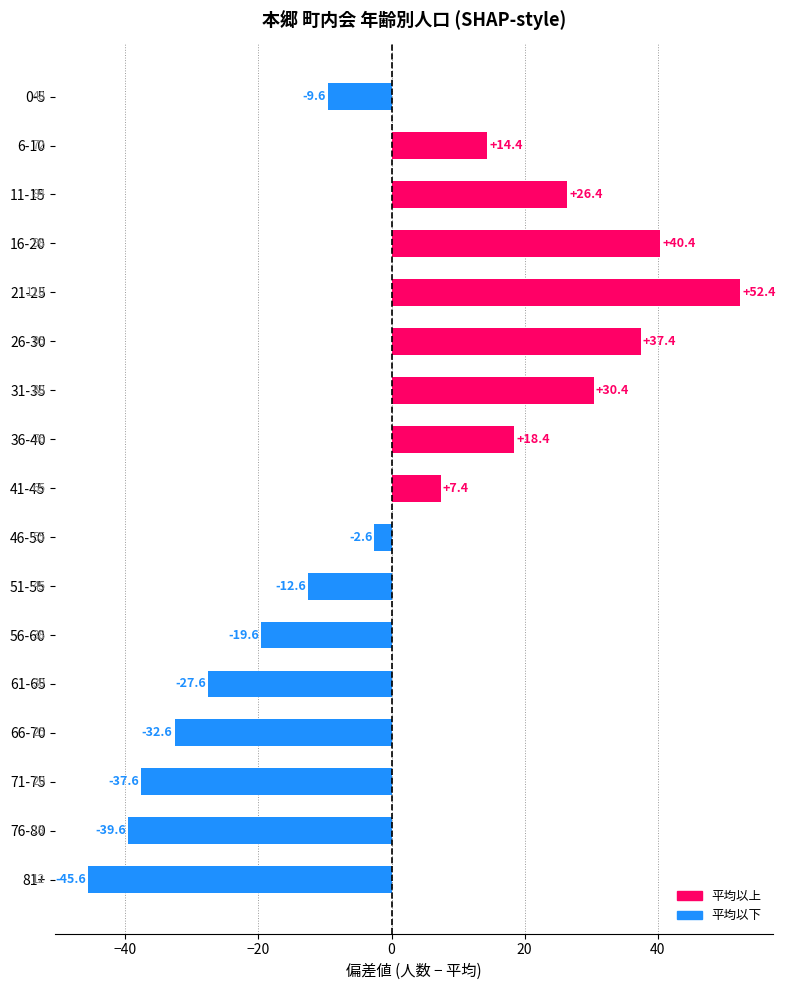

What is the difference between the maximum and minimum values?

98.0